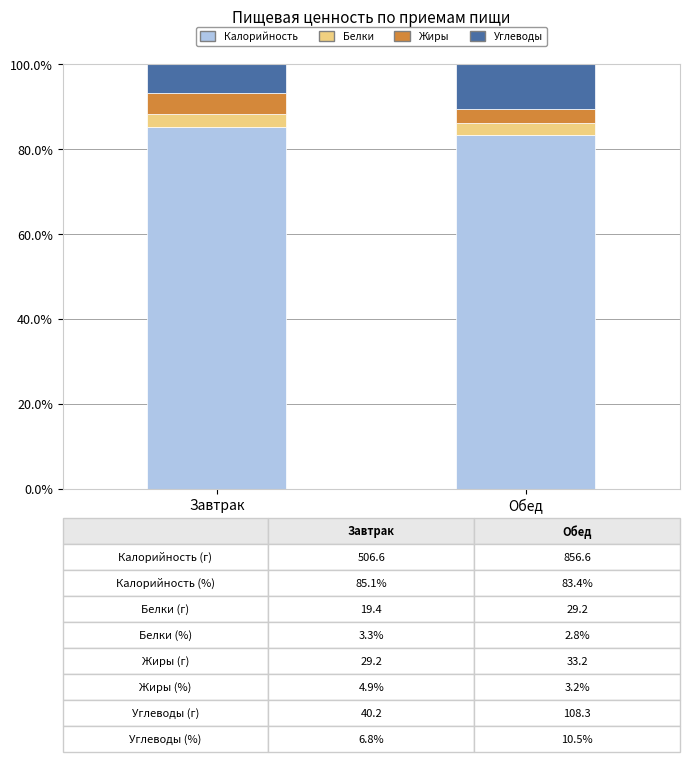

Does the chart contain stacked bars?

Yes